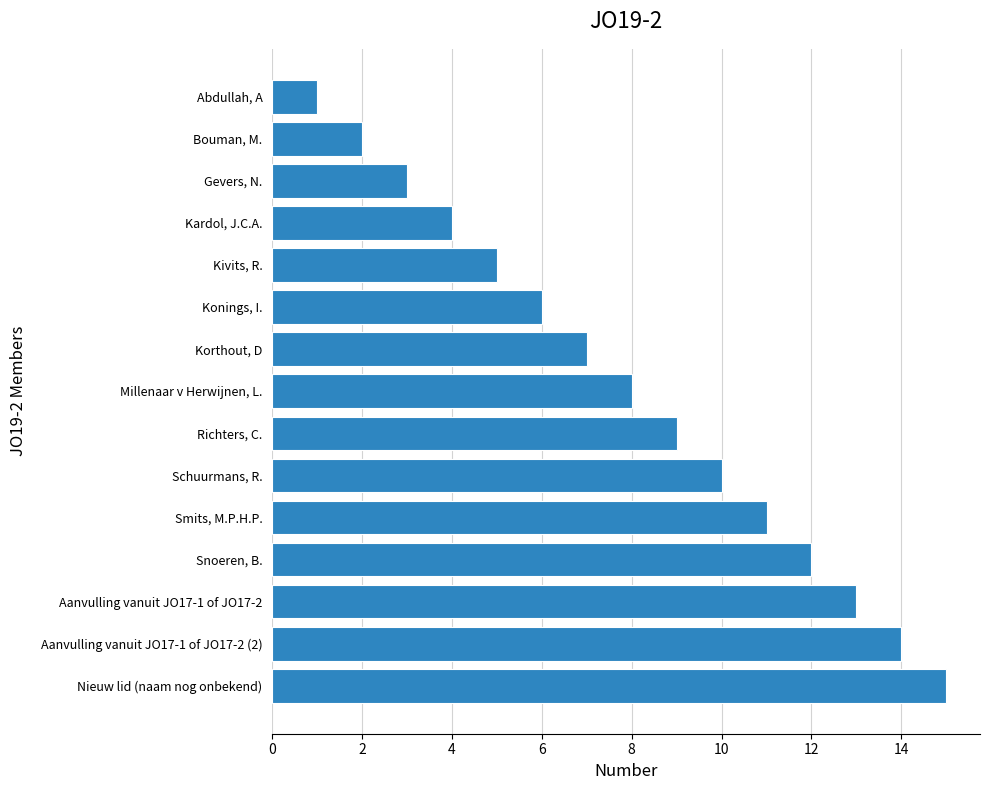

Is it true that the value at Millenaar v Herwijnen, L. is 14?

False